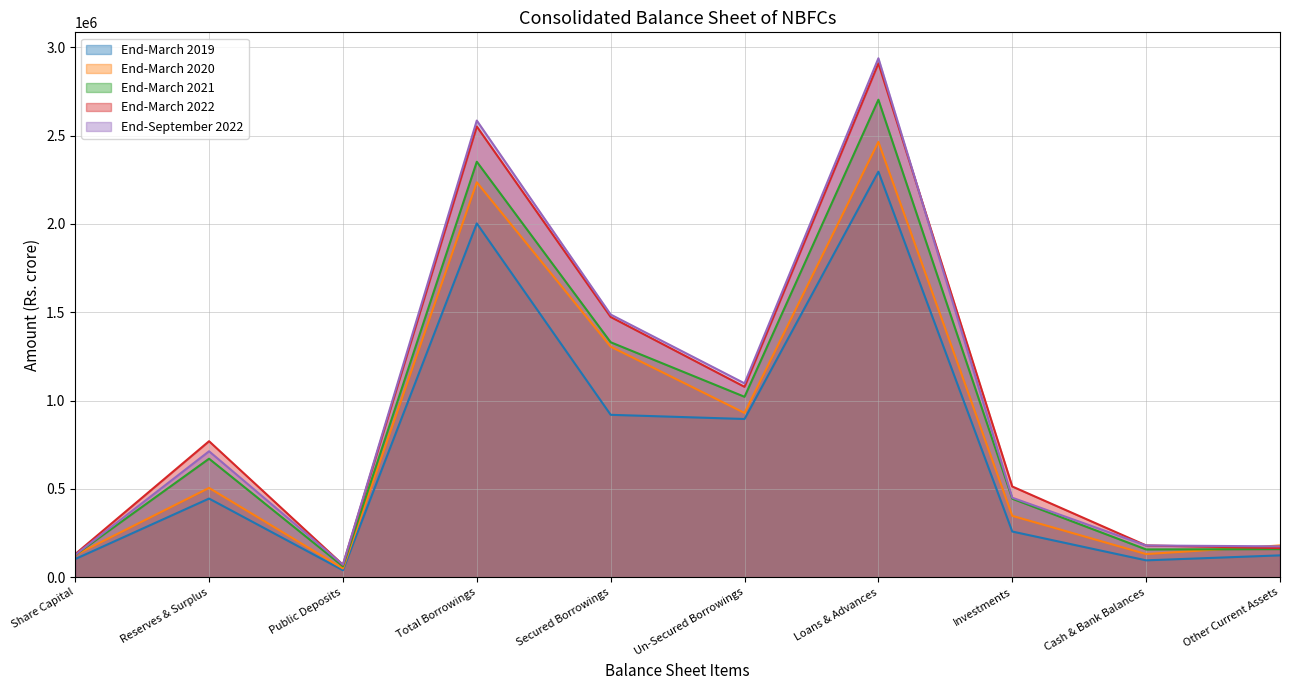

What is the spread (max minus min) of values at Cash & Bank Balances?

84311